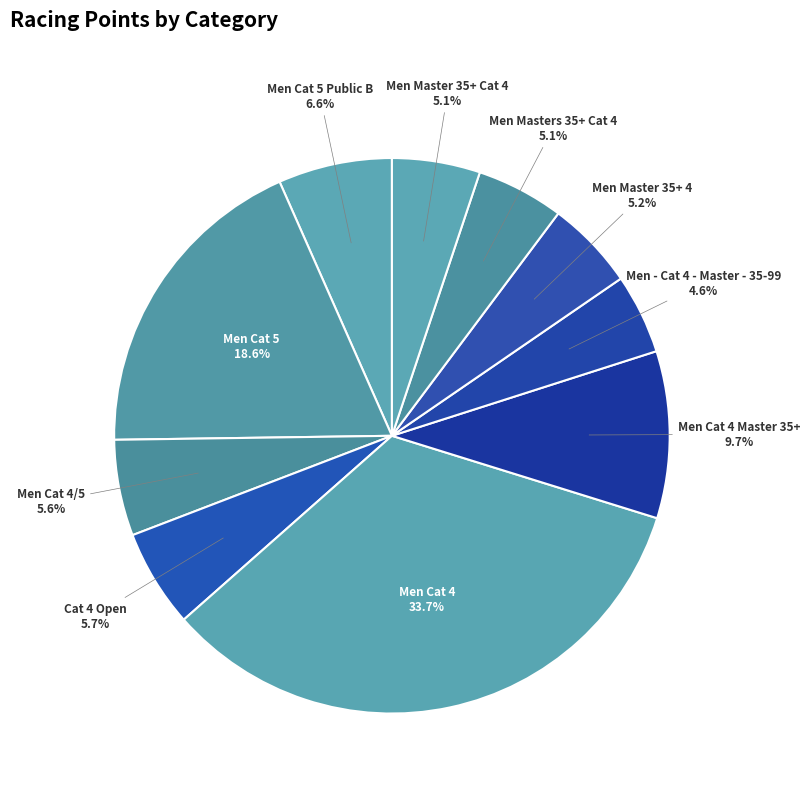

Which category has the biggest portion of the pie?

Men Cat 4